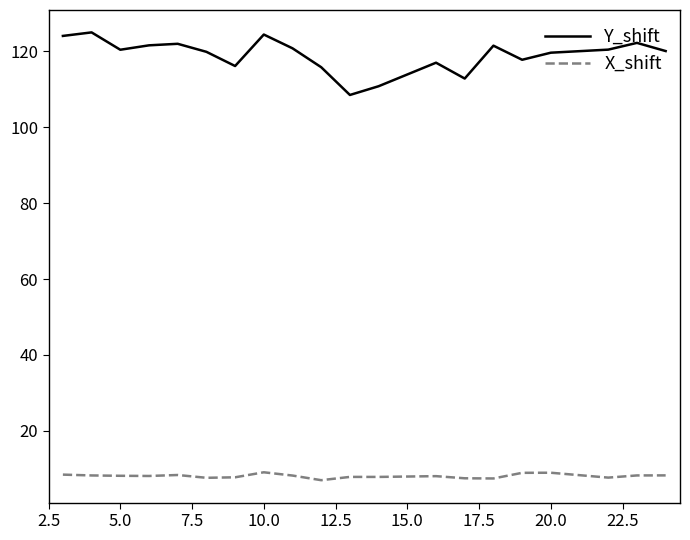

Which series has the widest spread of values?

Y_shift